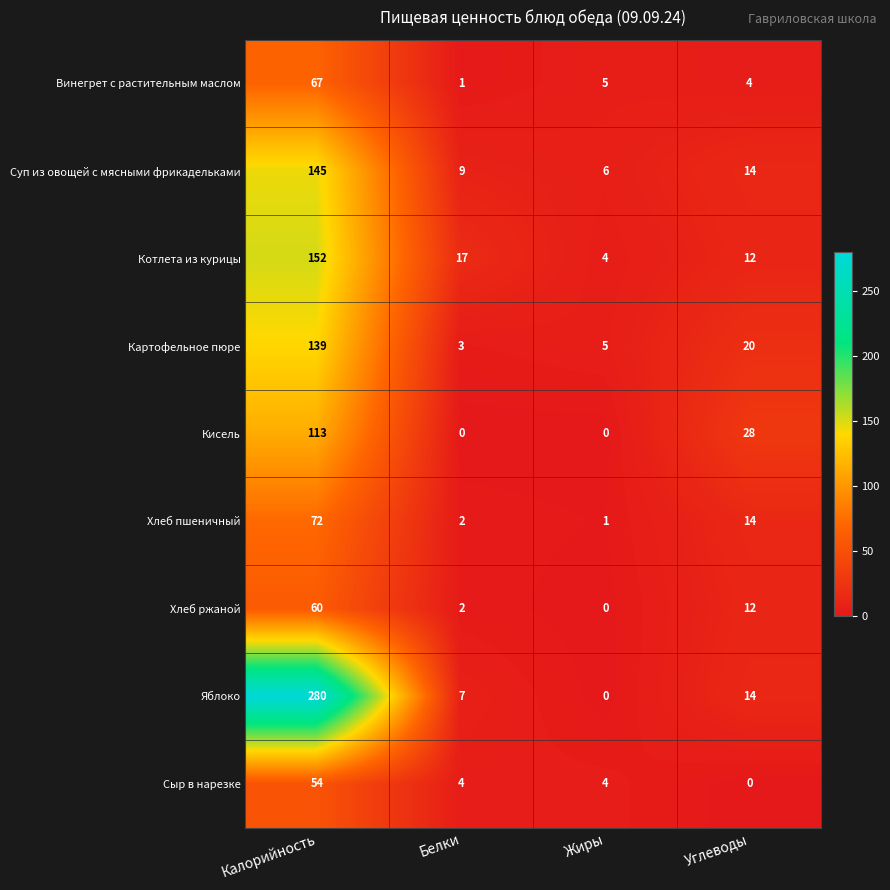

What is the sum of all Яблоко values?

301